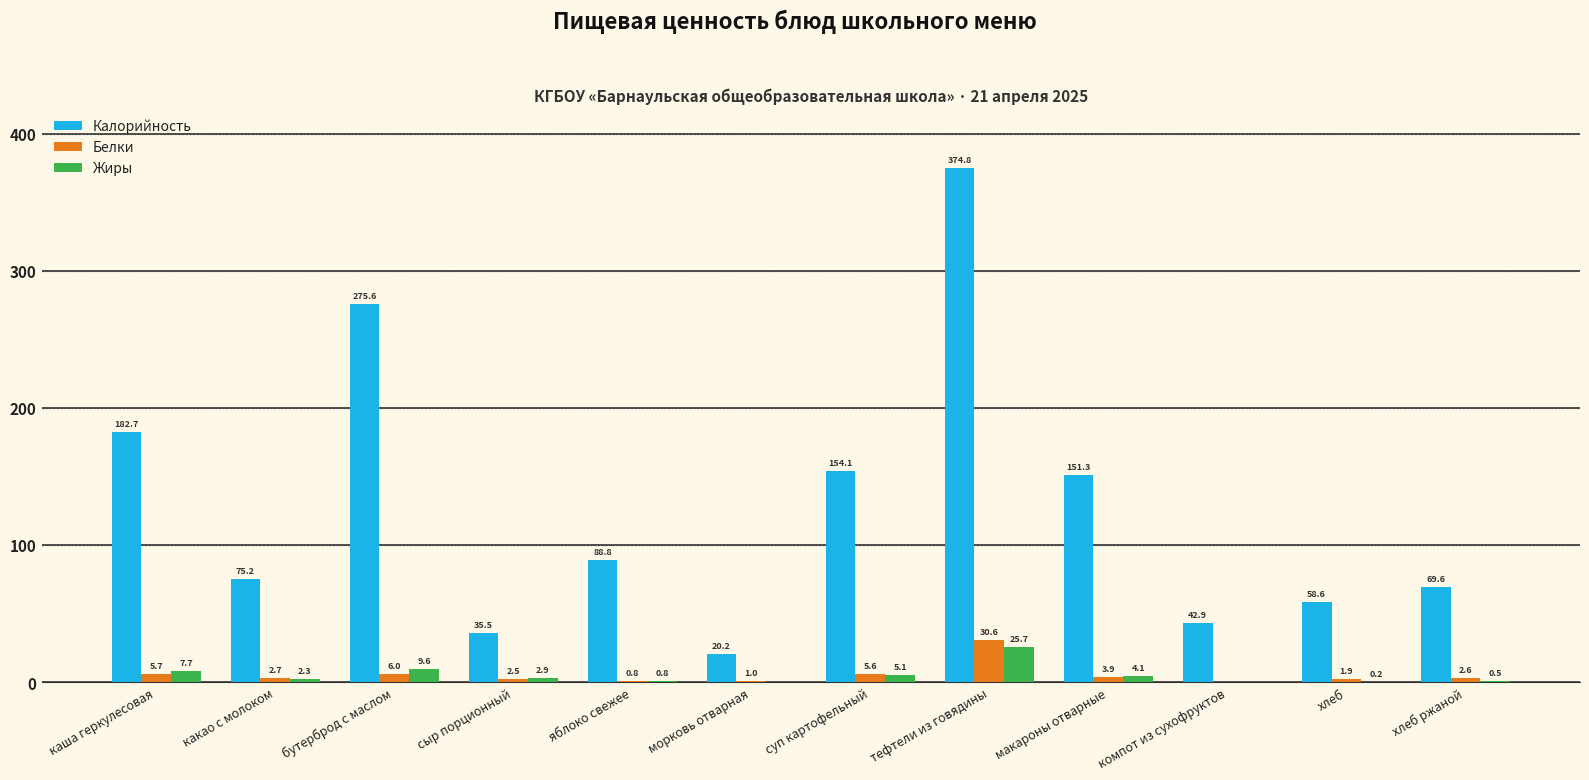

True or false: Калорийность has a value of 58.6 at хлеб.

True